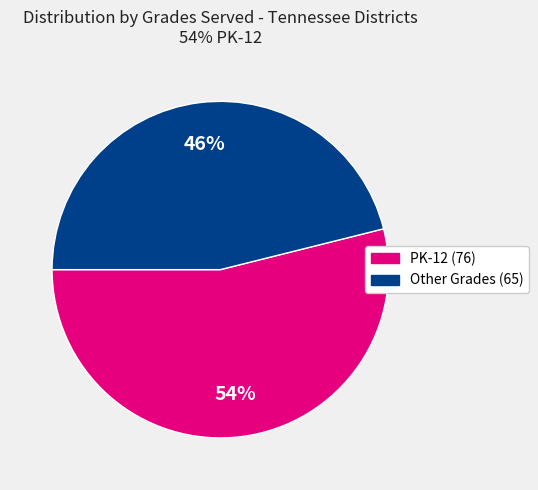

Does any single category account for the majority?

Yes